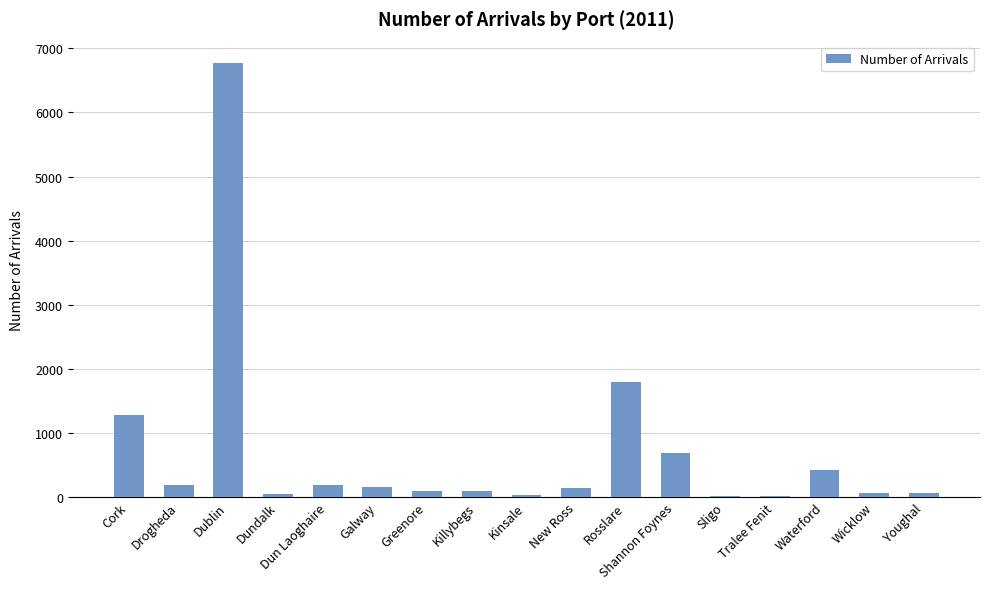

True or false: the data shows 86 at Greenore.

True